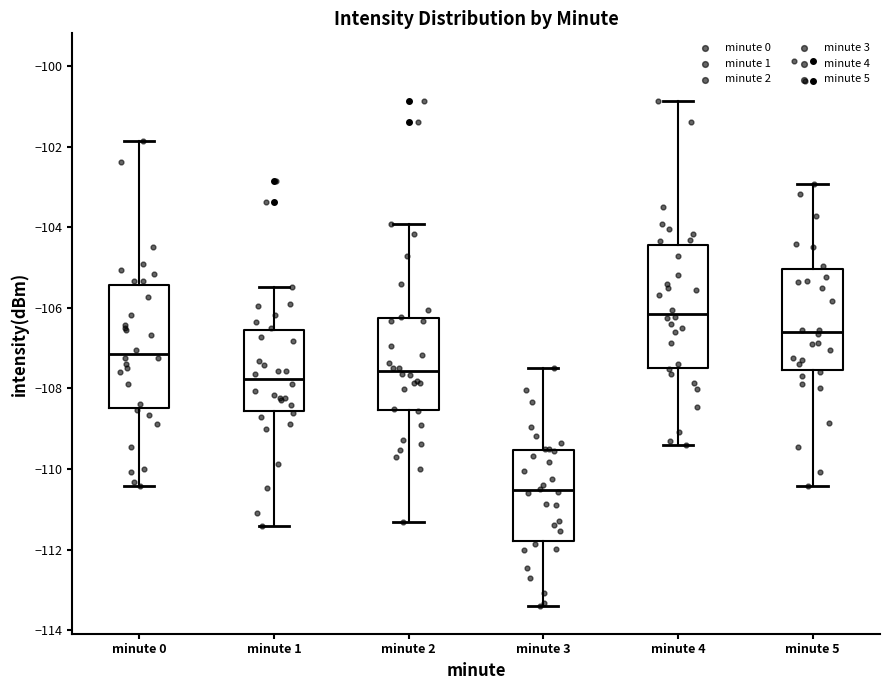

Reading left to right, transcribe this box plot: for each box, give where its median line is, the range the box spans, and where its two whiskers end, as read against the y-axis. The values are not printed on the chart, so give them approximately, as read against the axis.

minute 0: median -107.2, box -108.4 to -105.4, whiskers -110.4 to -101.8
minute 1: median -107.8, box -108.6 to -106.6, whiskers -111.4 to -105.4
minute 2: median -107.6, box -108.6 to -106.2, whiskers -111.4 to -104.0
minute 3: median -110.6, box -111.8 to -109.6, whiskers -113.4 to -107.4
minute 4: median -106.2, box -107.4 to -104.4, whiskers -109.4 to -100.8
minute 5: median -106.6, box -107.6 to -105.0, whiskers -110.4 to -103.0